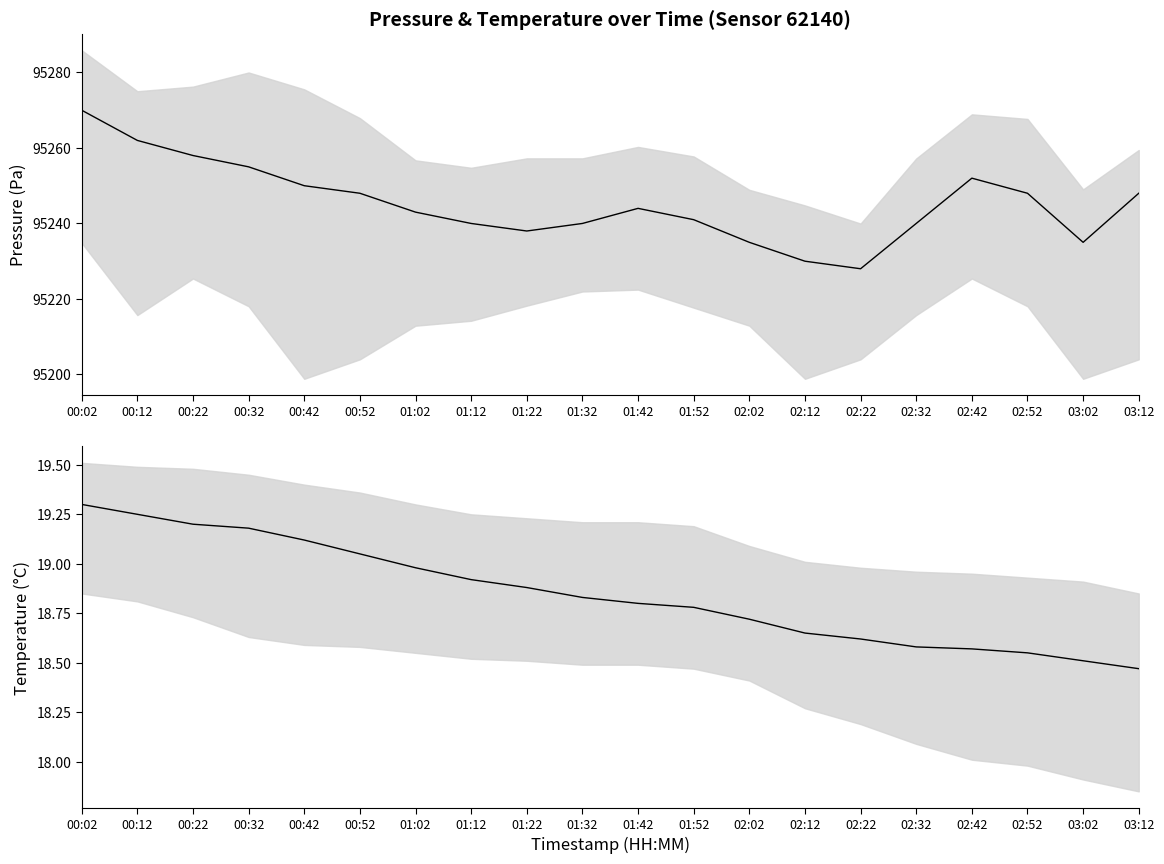

The value of temperature at 01:52 is 18.8. True or false?

True